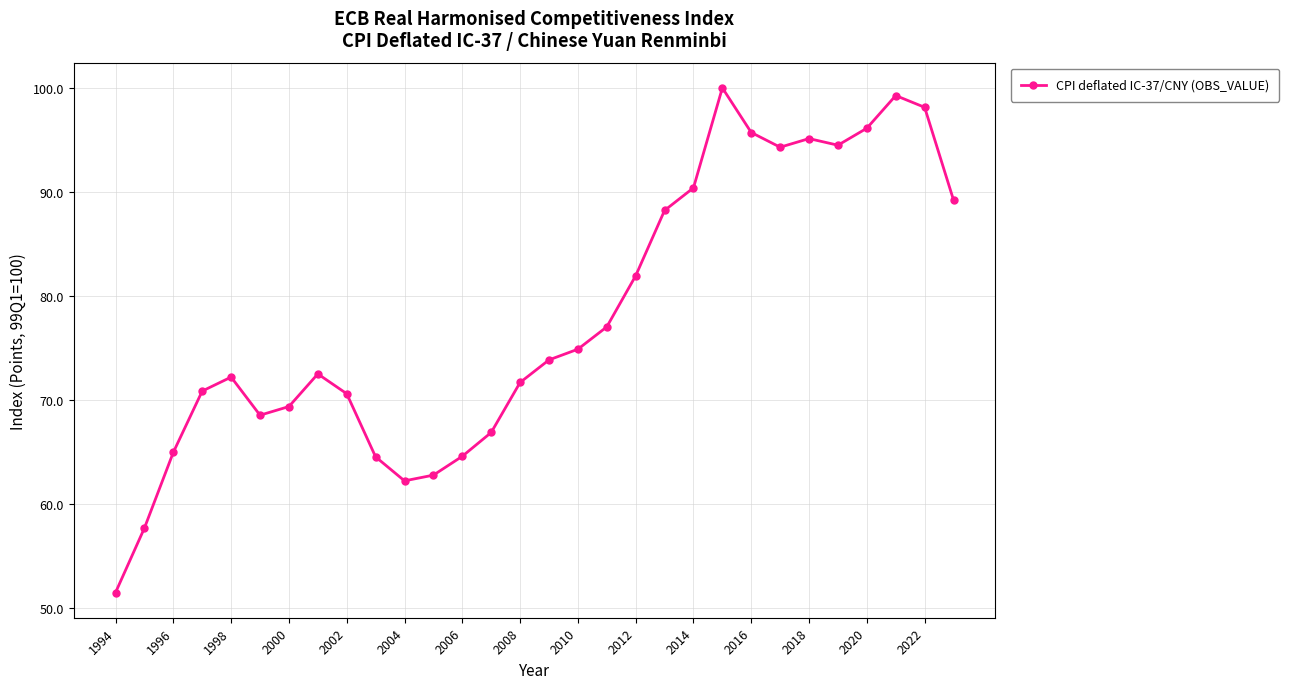

How many points are higher than both their immediate neighbors (excluding endpoints)?

5